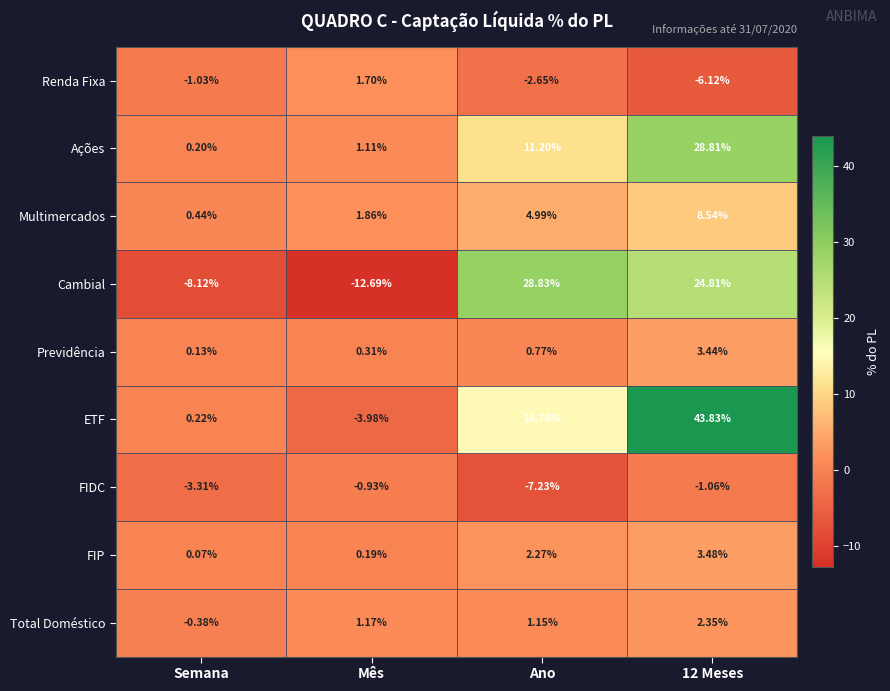

Which category has the lowest value across all series?

Mês